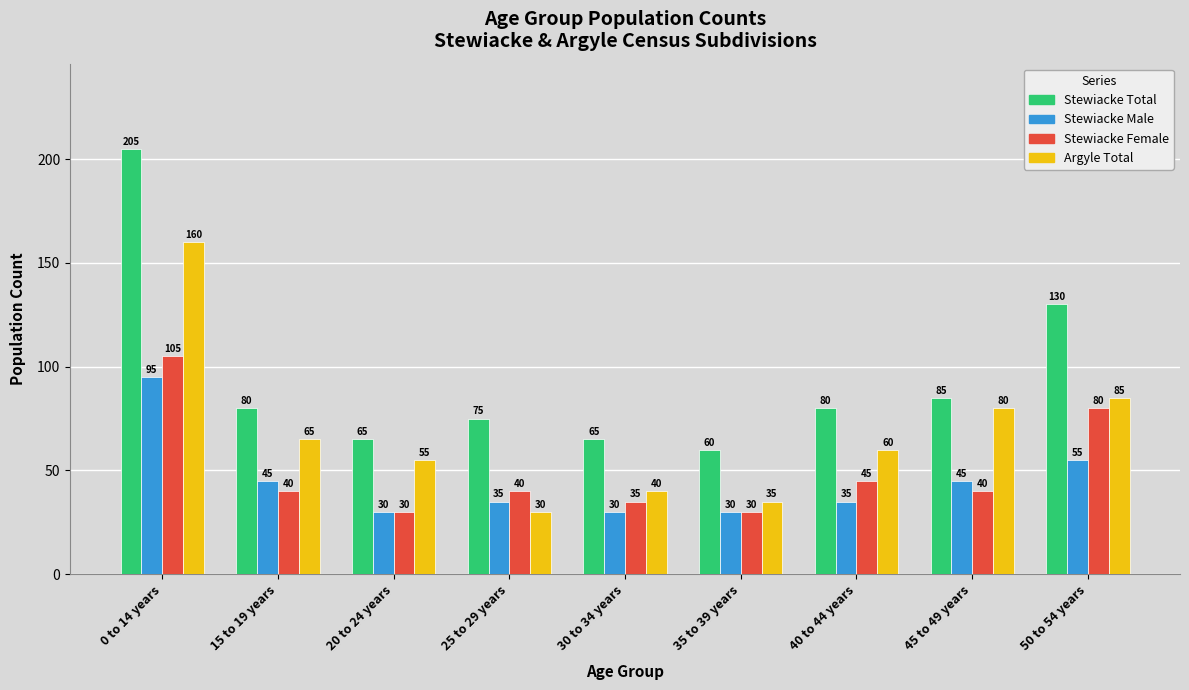

What is the highest value of the Stewiacke Female series?

105